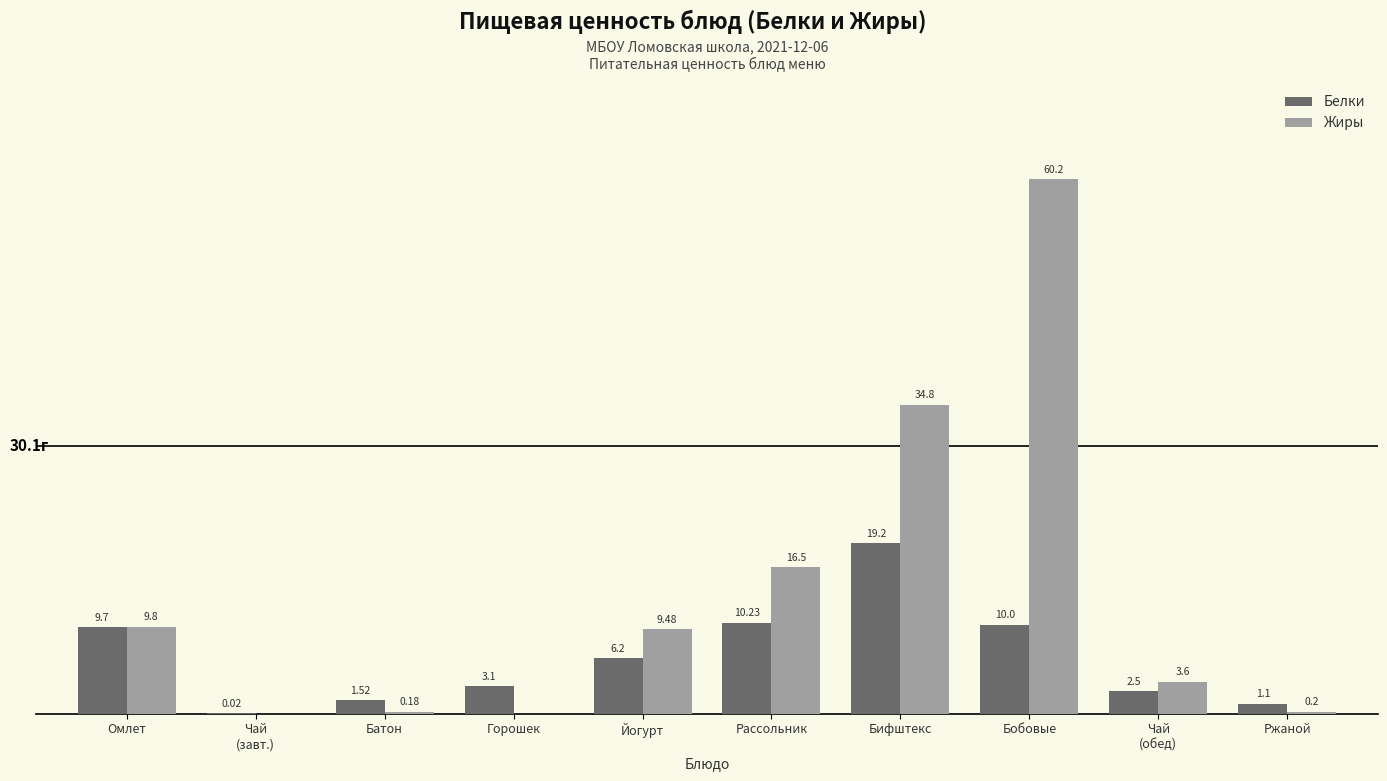

Is the value of Белки at Ржаной greater than the value of Жиры at Горошек?

Yes